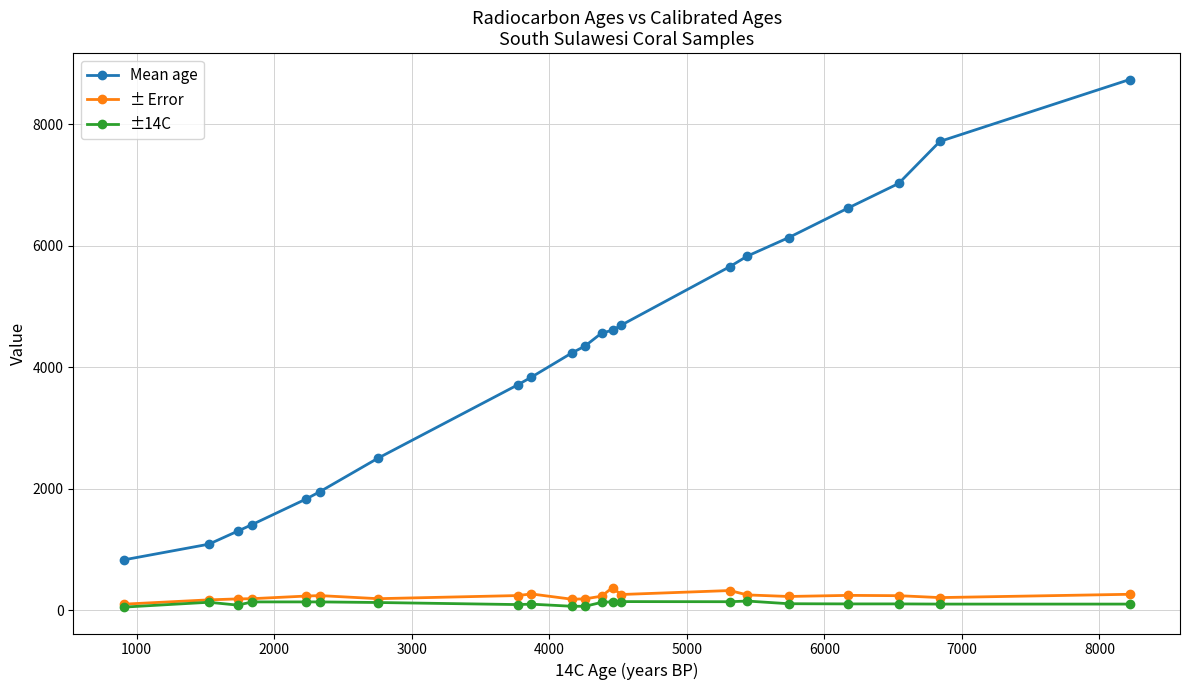

What is the maximum value shown in the chart?

8738.5